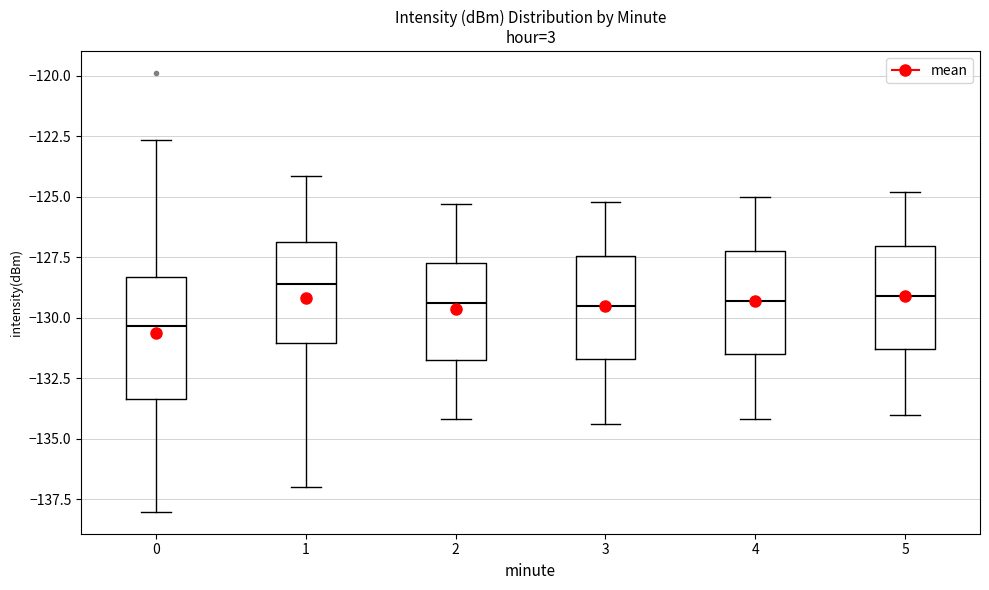

Comparing the boxes themselves (not the whiskers), which one is the tallest?

0